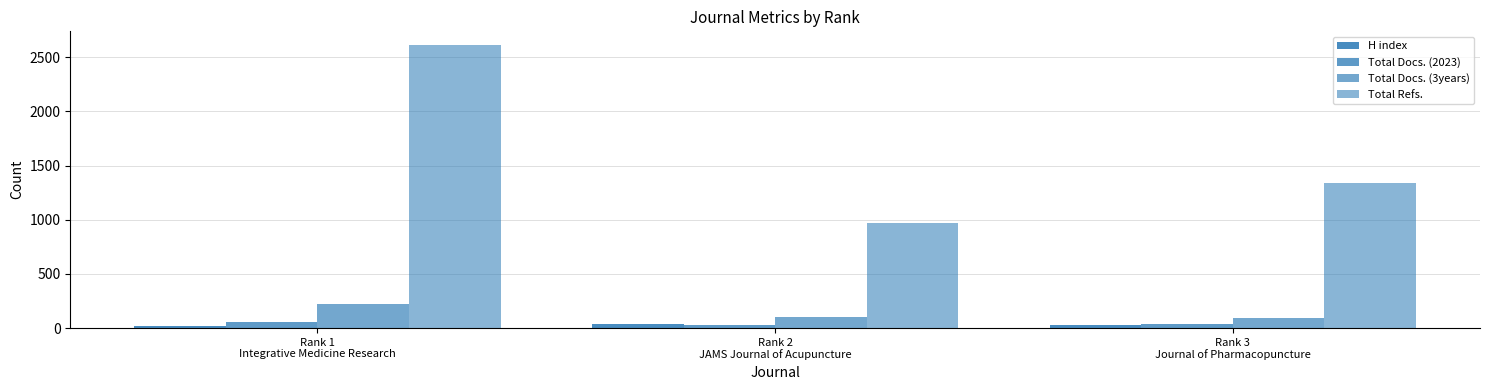

How many values in the H index series are below 26?

1